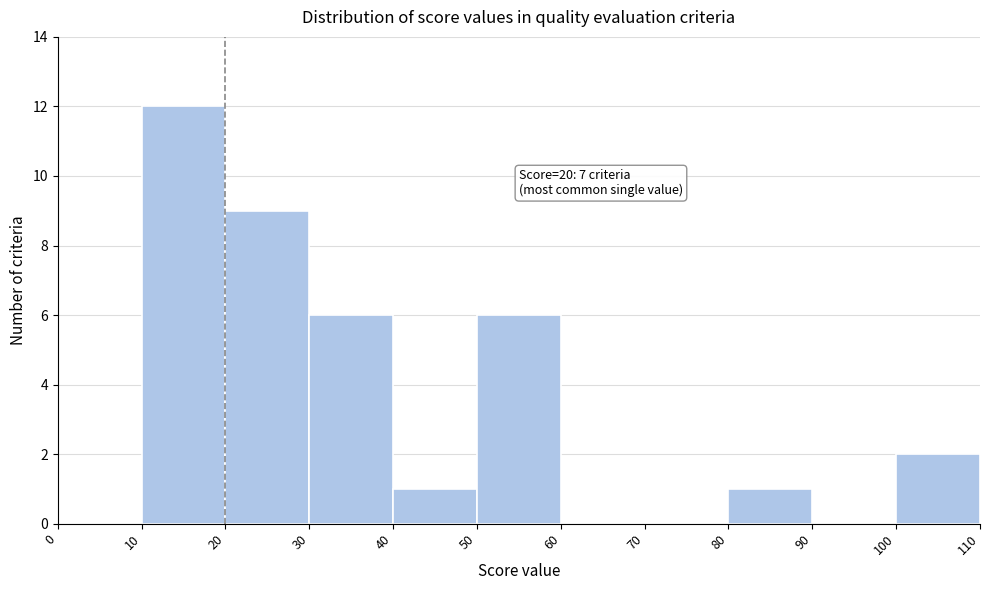

Which range on the x-axis has the tallest bar?

10 to 20